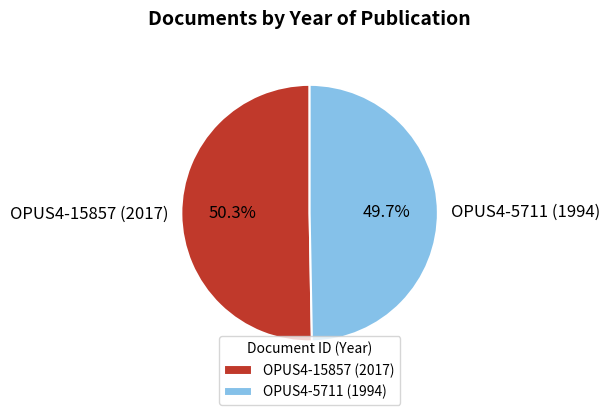

To the nearest percent, what is the difference between the OPUS4-5711 (1994) and OPUS4-15857 (2017) slice percentages?

1%